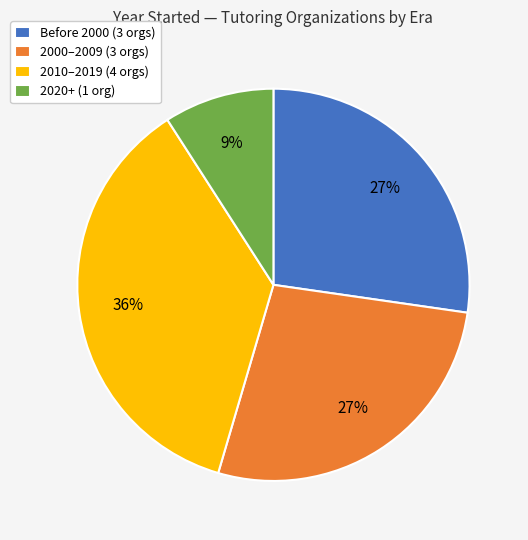

What percentage is the Before 2000 (3 orgs) slice, to the nearest percent?

27%